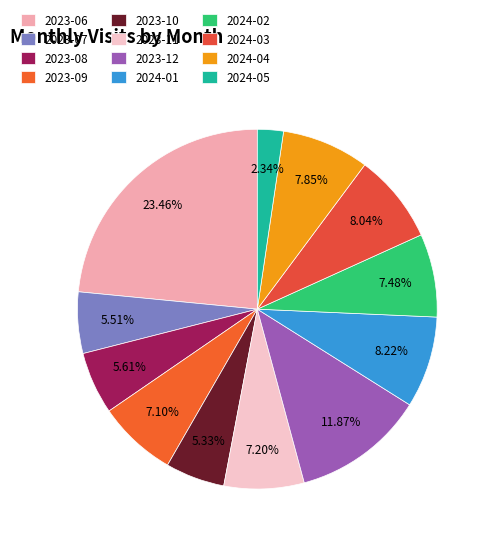

Approximately how many times larger is the value at 2023-06 compared to 2023-08?

4.2